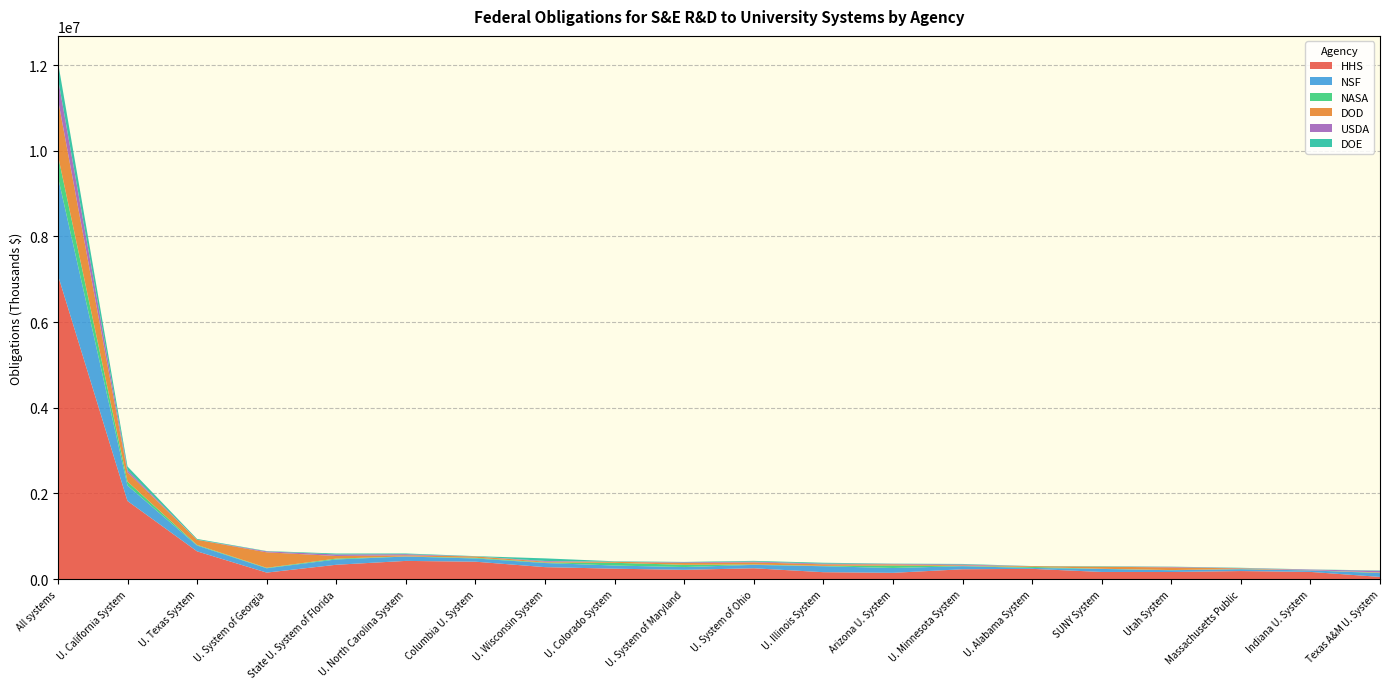

Reading left to right, transcribe all the data shown in this chart.

HHS: All systems=7097709.7	U. California System=1823319.2	U. Texas System=647670.0	U. System of Georgia=151880.1	State U. System of Florida=334863.8	U. North Carolina System=424934.6	Columbia U. System=406631.0	U. Wisconsin System=279266.9	U. Colorado System=242989.9	U. System of Maryland=216449.1	U. System of Ohio=252687.5	U. Illinois System=161416.4	Arizona U. System=146267.6	U. Minnesota System=229807.5	U. Alabama System=239272.9	SUNY System=166946.3	Utah System=165802.3	Massachusetts Public=187855.5	Indiana U. System=167836.9	Texas A&M U. System=50987.6
NSF: All systems=2295823.6	U. California System=361738.3	U. Texas System=136017.7	U. System of Georgia=101107.3	State U. System of Florida=123996.1	U. North Carolina System=102444.5	Columbia U. System=74683.5	U. Wisconsin System=96199.4	U. Colorado System=74123.3	U. System of Maryland=64865.0	U. System of Ohio=79293.6	U. Illinois System=138830.7	Arizona U. System=113354.6	U. Minnesota System=71267.2	U. Alabama System=21506.0	SUNY System=70632.8	Utah System=40919.2	Massachusetts Public=43316.6	Indiana U. System=34800.2	Texas A&M U. System=89127.0
NASA: All systems=501669.1	U. California System=90953.6	U. Texas System=14504.0	U. System of Georgia=10661.1	State U. System of Florida=19966.0	U. North Carolina System=2496.5	Columbia U. System=16726.6	U. Wisconsin System=11143.6	U. Colorado System=63291.0	U. System of Maryland=52156.3	U. System of Ohio=8476.5	U. Illinois System=8051.1	Arizona U. System=57054.7	U. Minnesota System=5789.3	U. Alabama System=23291.4	SUNY System=3708.6	Utah System=4277.4	Massachusetts Public=3240.4	Indiana U. System=937.2	Texas A&M U. System=7206.4
DOD: All systems=1307975.4	U. California System=219472.4	U. Texas System=119052.3	U. System of Georgia=361815.6	State U. System of Florida=60907.7	U. North Carolina System=26266.6	Columbia U. System=31378.7	U. Wisconsin System=20074.7	U. Colorado System=24744.4	U. System of Maryland=43029.8	U. System of Ohio=49953.1	U. Illinois System=36618.2	Arizona U. System=27601.1	U. Minnesota System=14306.0	U. Alabama System=17883.6	SUNY System=48906.2	Utah System=61203.5	Massachusetts Public=16072.8	Indiana U. System=2737.0	Texas A&M U. System=9820.8
USDA: All systems=492420.4	U. California System=48669.8	U. Texas System=1638.6	U. System of Georgia=21632.3	State U. System of Florida=35806.4	U. North Carolina System=25410.7	Columbia U. System=0.0	U. Wisconsin System=16905.3	U. Colorado System=890.6	U. System of Maryland=15805.2	U. System of Ohio=18595.8	U. Illinois System=16863.3	Arizona U. System=11770.4	U. Minnesota System=20125.8	U. Alabama System=25.0	SUNY System=398.0	Utah System=12858.0	Massachusetts Public=5637.7	Indiana U. System=15853.4	Texas A&M U. System=35612.9
DOE: All systems=382983.6	U. California System=85528.4	U. Texas System=18698.6	U. System of Georgia=7734.0	State U. System of Florida=21698.6	U. North Carolina System=16952.4	Columbia U. System=6895.7	U. Wisconsin System=60363.8	U. Colorado System=10160.5	U. System of Maryland=8943.7	U. System of Ohio=16659.6	U. Illinois System=20155.7	Arizona U. System=5306.8	U. Minnesota System=12469.3	U. Alabama System=2859.1	SUNY System=10179.7	Utah System=5784.0	Massachusetts Public=8066.2	Indiana U. System=3559.0	Texas A&M U. System=9255.9